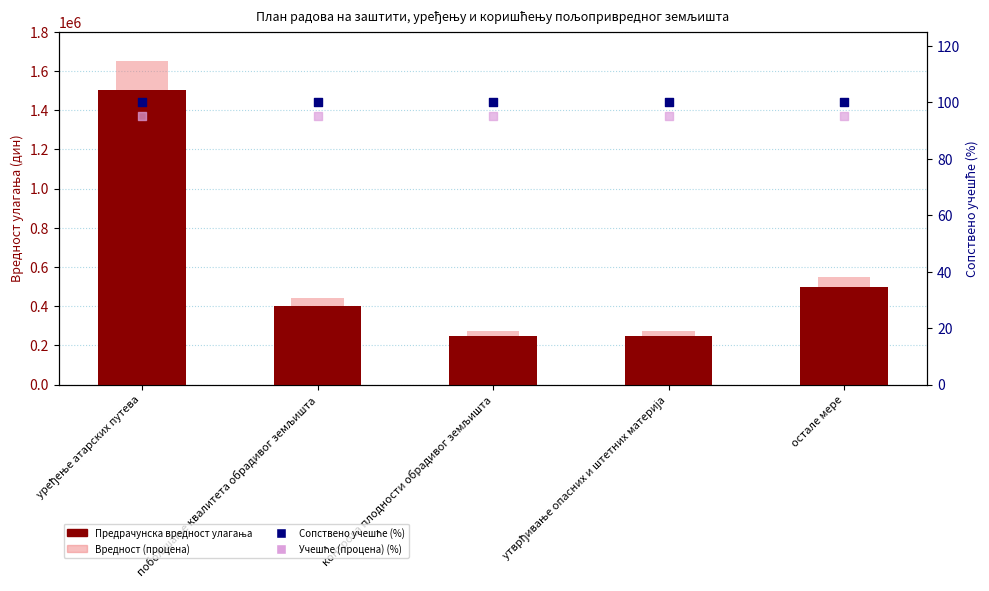

At how many categories does at least one series exceed 1439276?

1